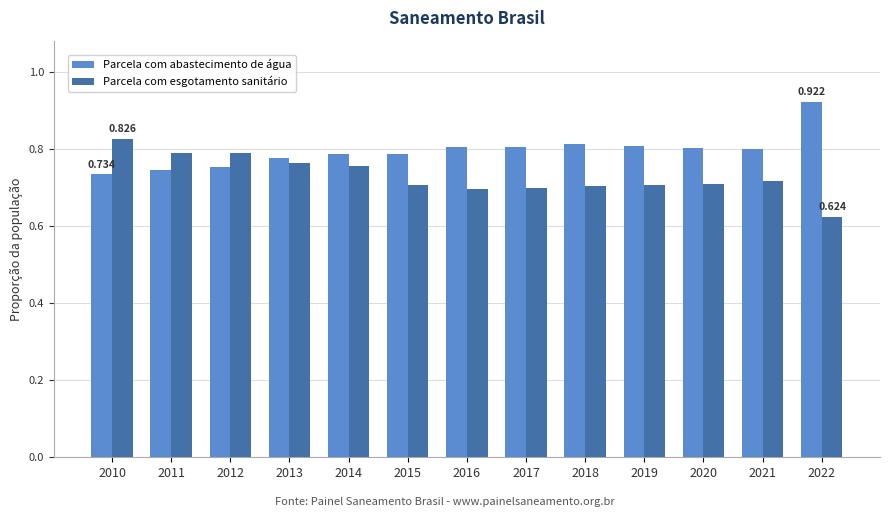

How many distinct data groups are displayed?

2